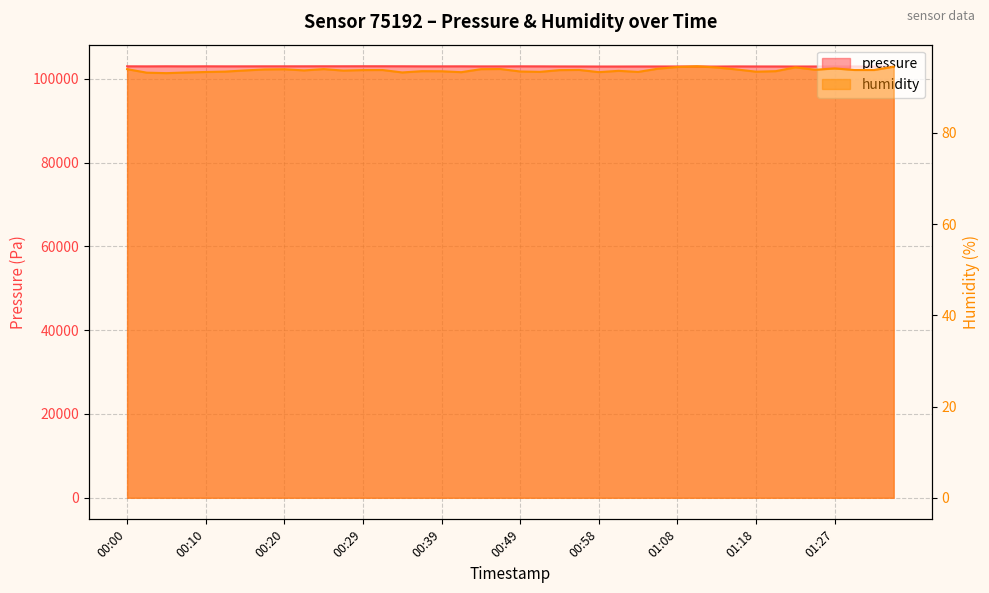

Count the number of data series in this chart.

2